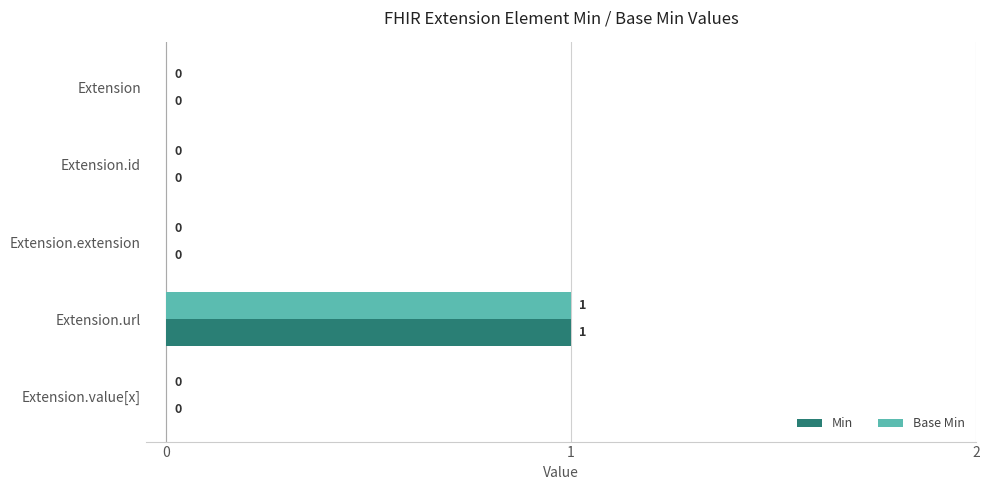

How many Min values are between 0 and 1?

5